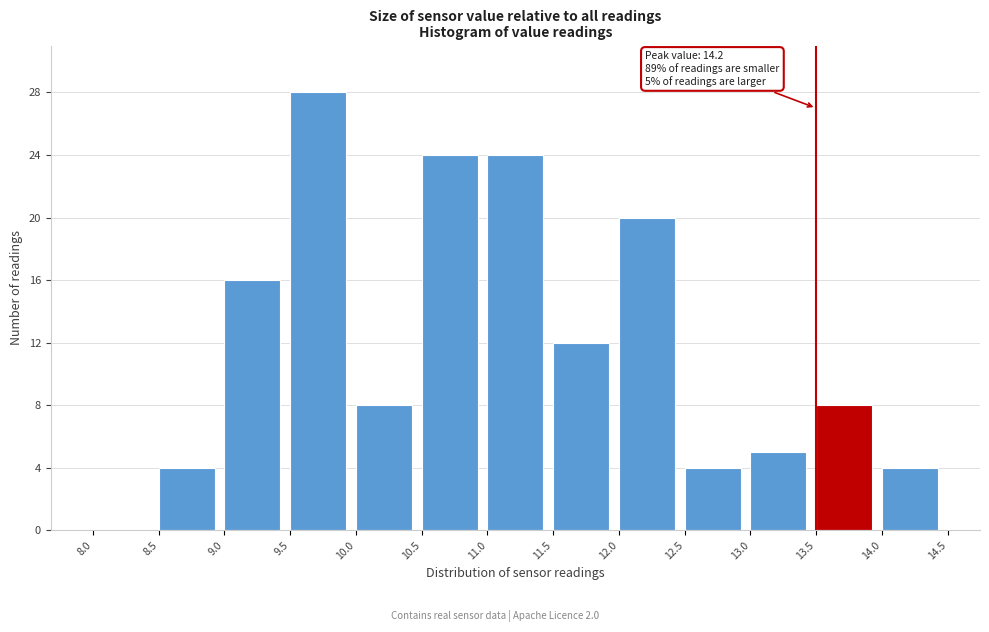

Which range on the x-axis has the tallest bar?

9.5 to 10.0